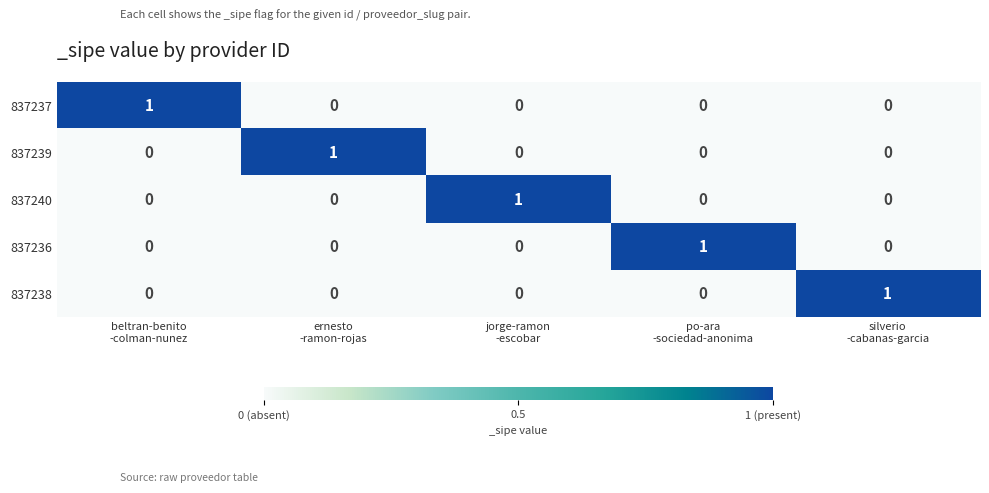

How many 837236 values are between 0 and 1?

5